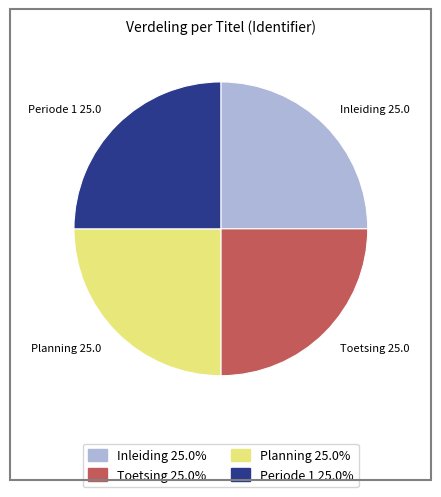

Does Toetsing account for over 50% of the chart?

No